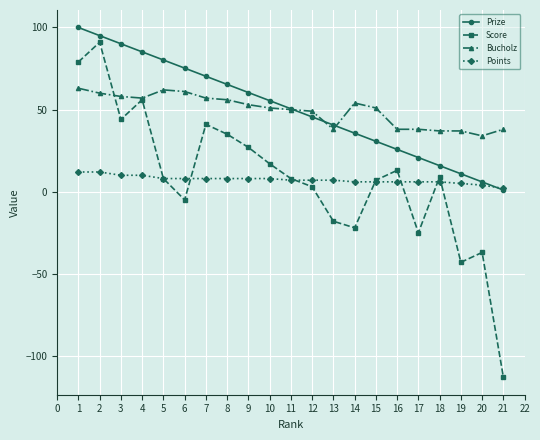

How many lines are shown in the chart?

4